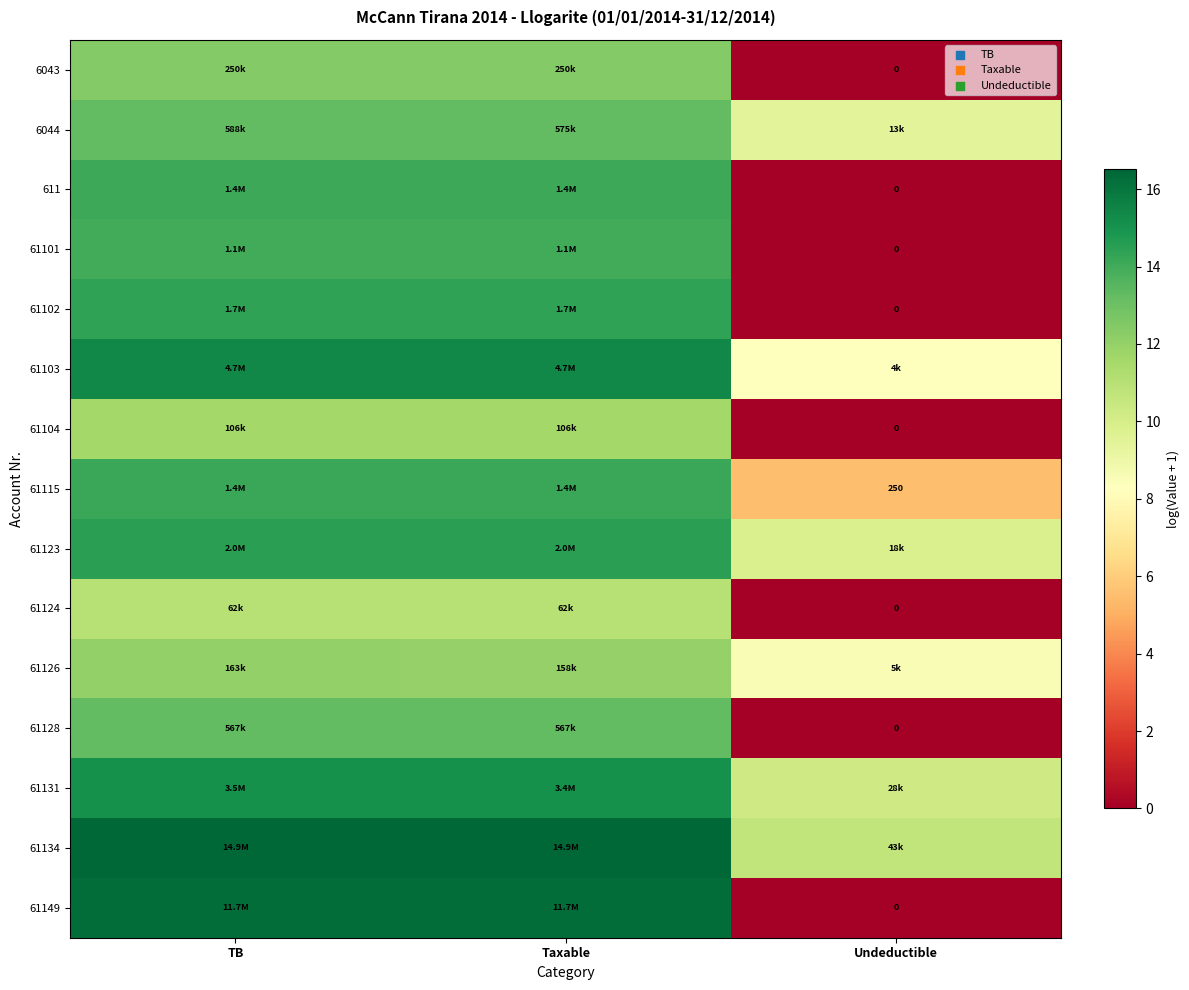

How many values in the 61123 series exceed 14?

2